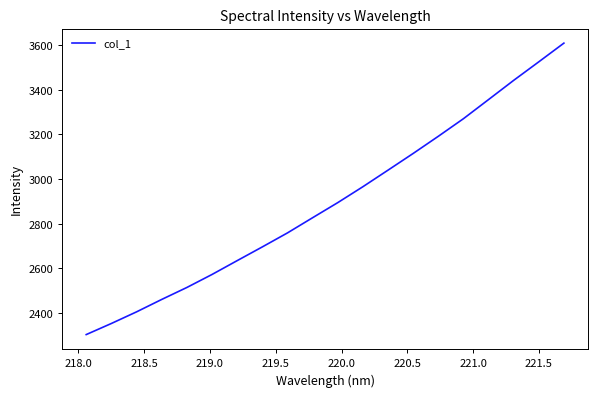

What is the minimum value shown in the chart?

2303.4